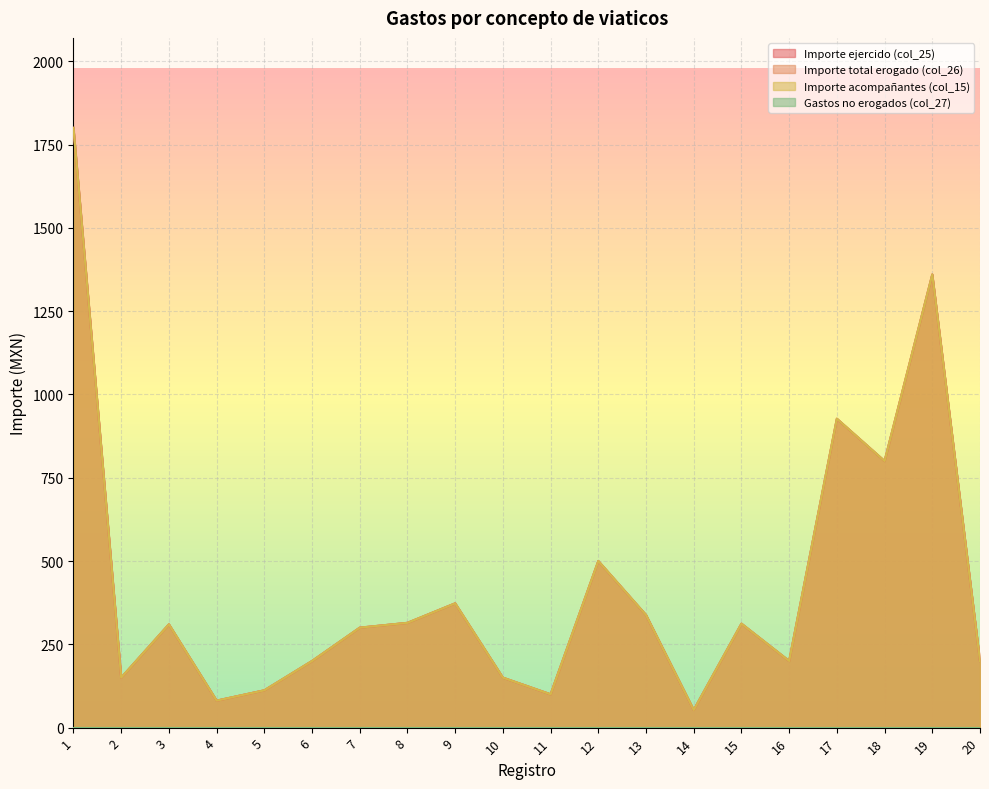

What is the value of the Importe ejercido (col_25) point at the 13th from the left?

338.0